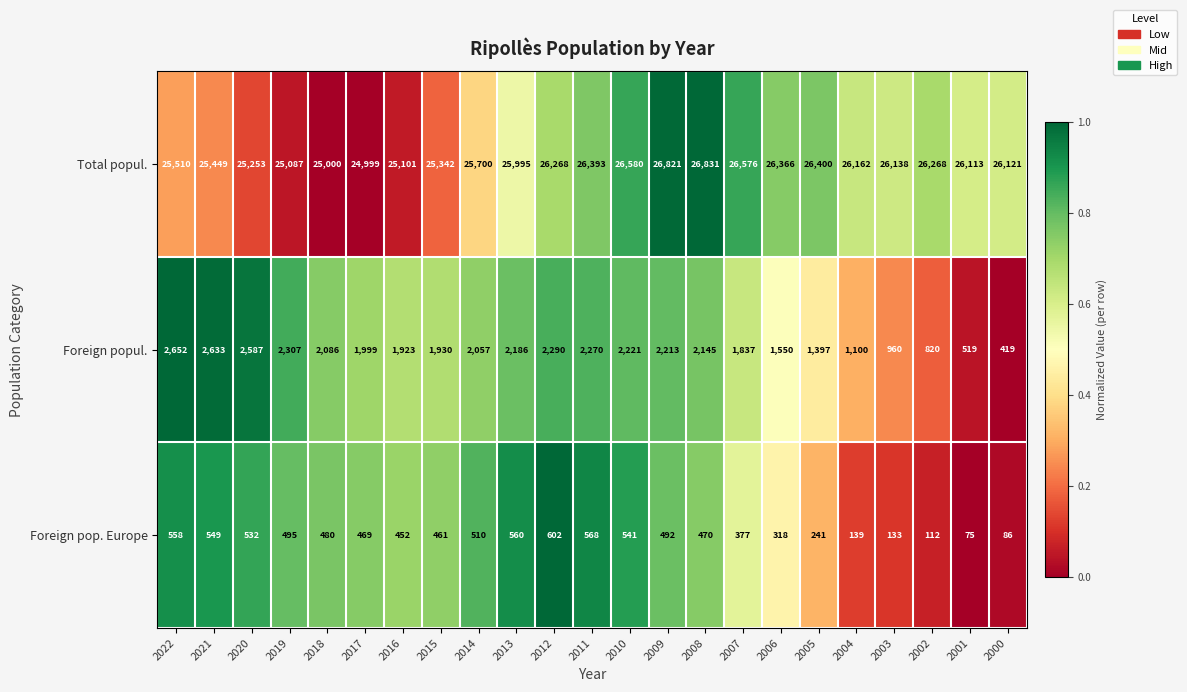

How many series are shown in this chart?

3